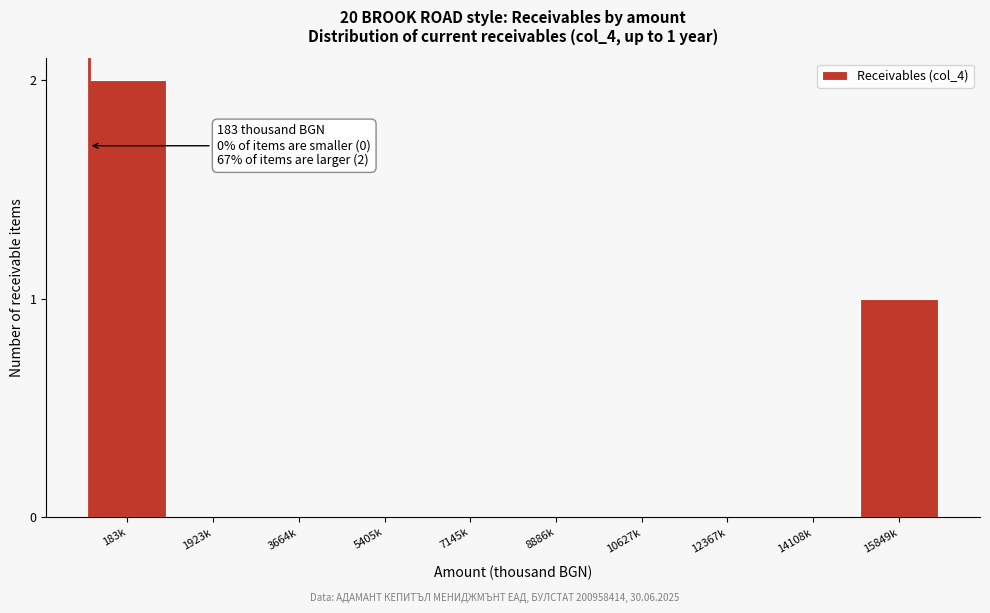

Reading left to right, list all the values displayed in this chart.

183k=2	1923k=0	3664k=0	5405k=0	7145k=0	8886k=0	10627k=0	12367k=0	14108k=0	15849k=1